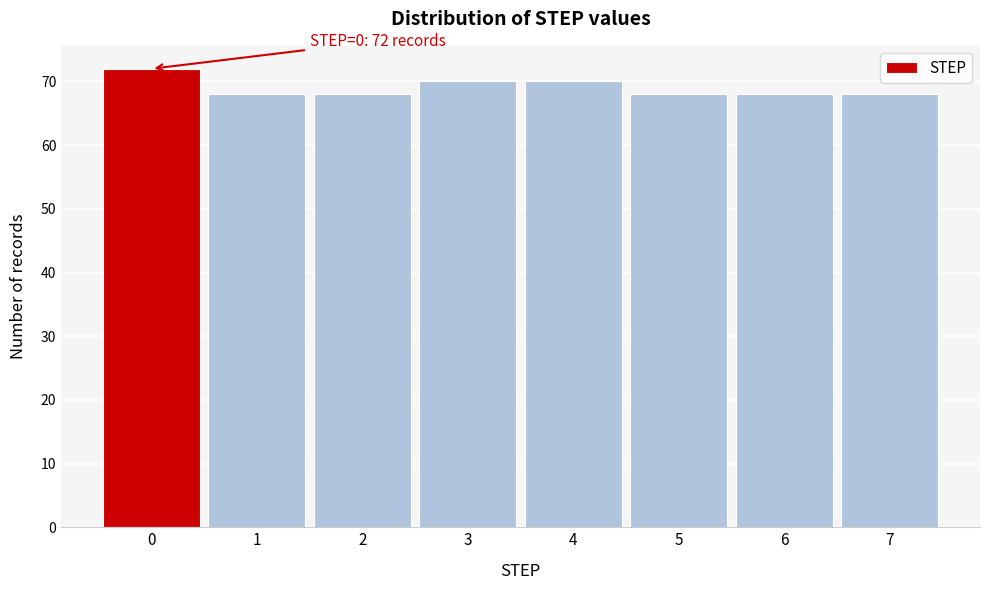

Which range on the x-axis has the tallest bar?

-0.5 to 0.5